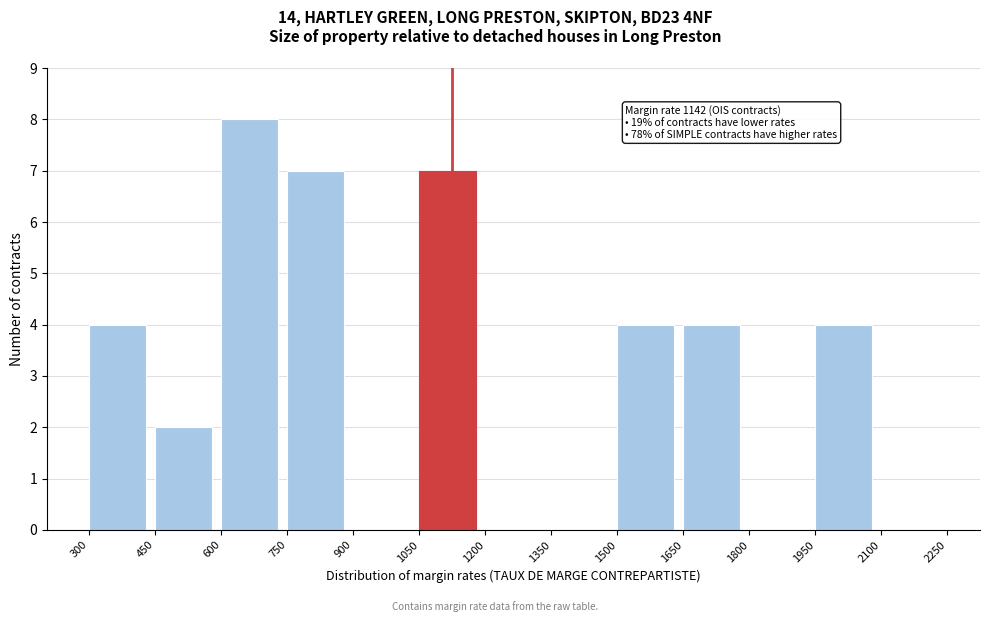

Which range on the x-axis has the tallest bar?

600 to 750